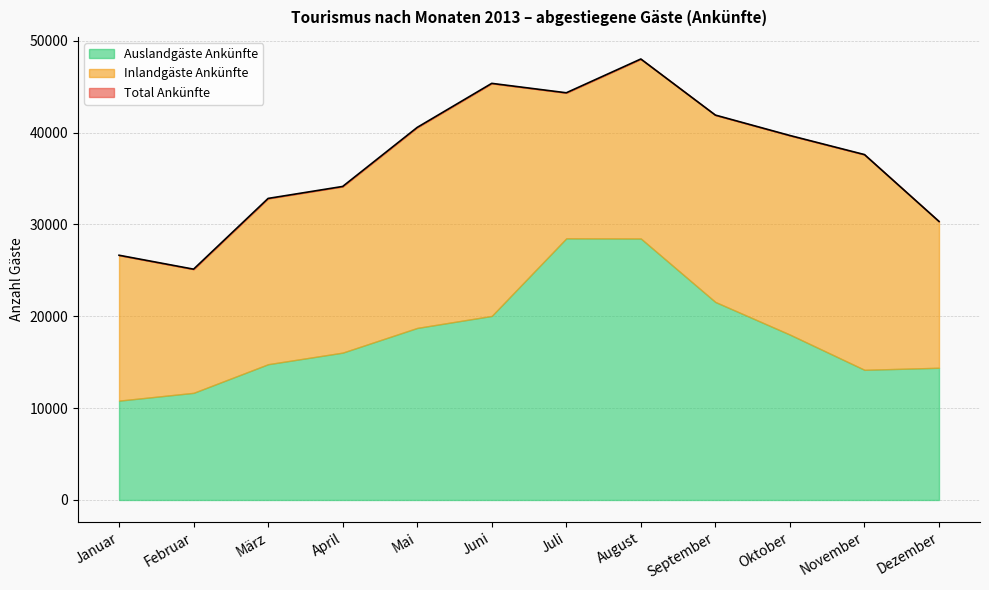

True or false: Total Ankünfte and Inlandgäste Ankünfte cross at least once.

False